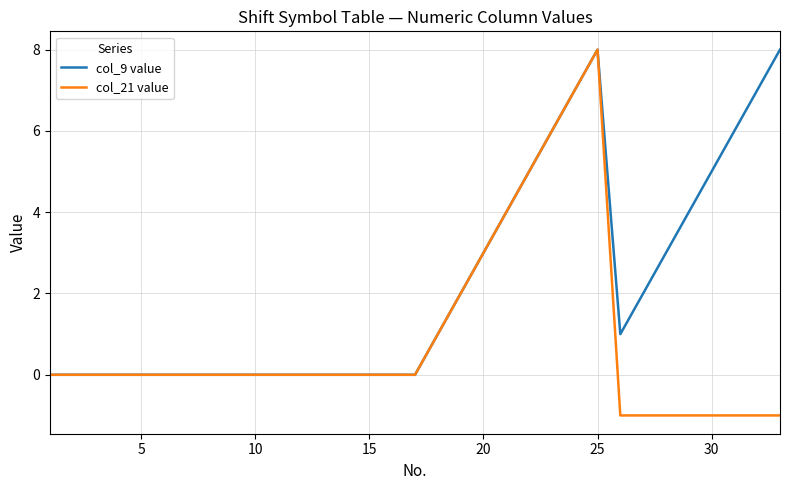

List the series in order of their overall mean, highest first.

col_9 value, col_21 value